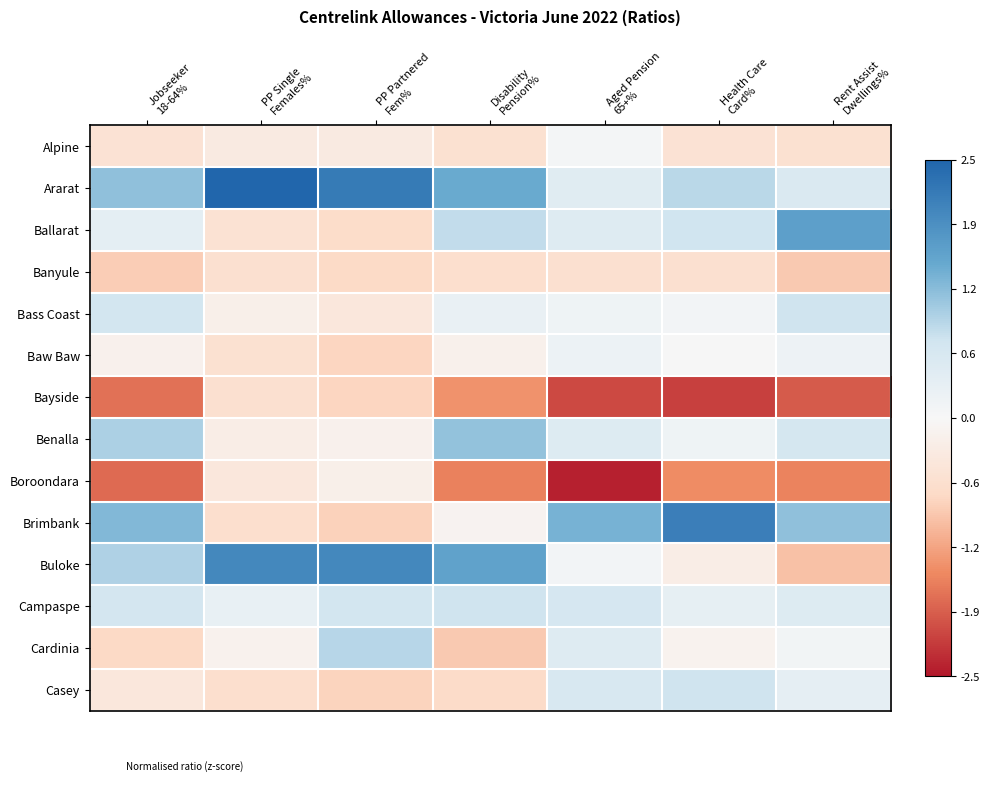

List the series in order of their peak value, lowest first.

Bayside, Banyule, Boroondara, Alpine, Baw Baw, Bass Coast, Campaspe, Casey, Cardinia, Benalla, Ballarat, Buloke, Brimbank, Ararat